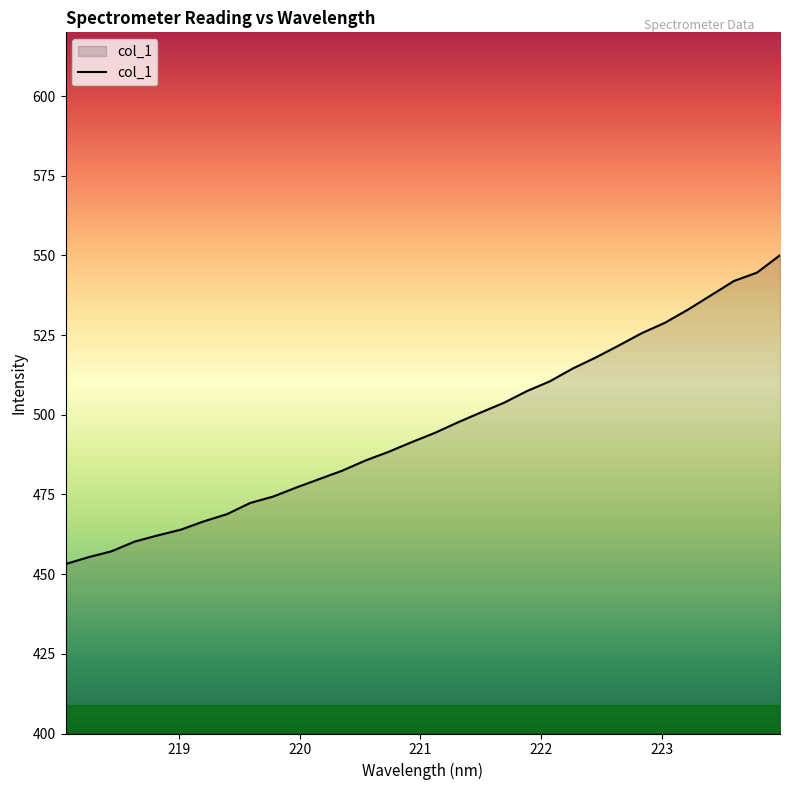

What is the difference between the maximum and minimum values?

96.9